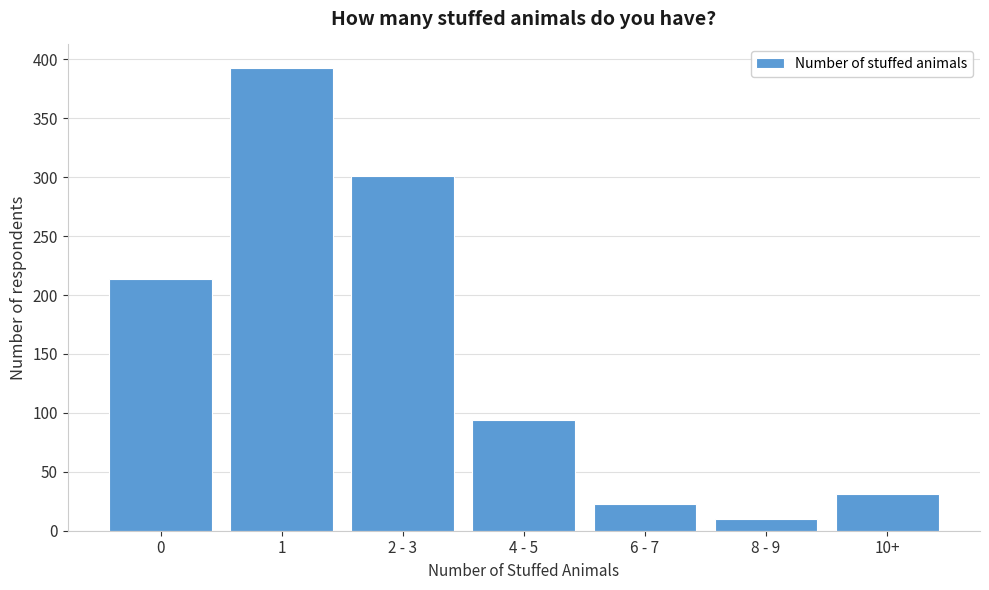

Reading right to left, extract all data points from this chart.

10+=31	8 - 9=10	6 - 7=23	4 - 5=94	2 - 3=301	1=393	0=214